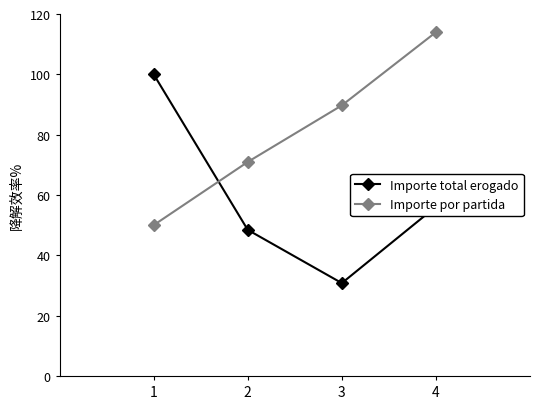

What is the difference between the Importe por partida values at 3 and 4?

24.3